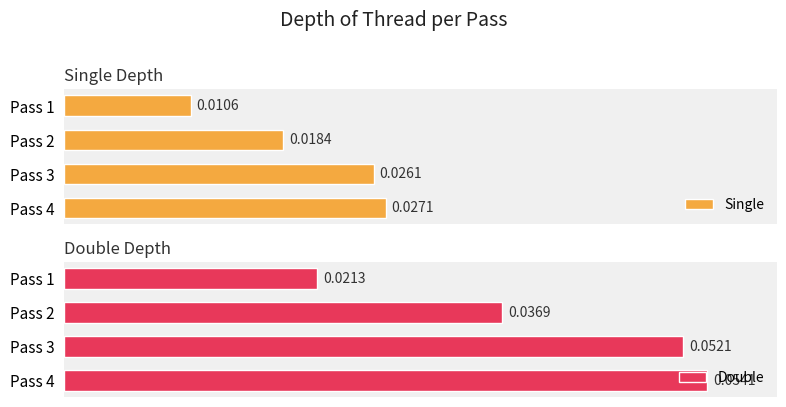

Rank the categories by Single value from lowest to highest.

Pass 1, Pass 2, Pass 3, Pass 4